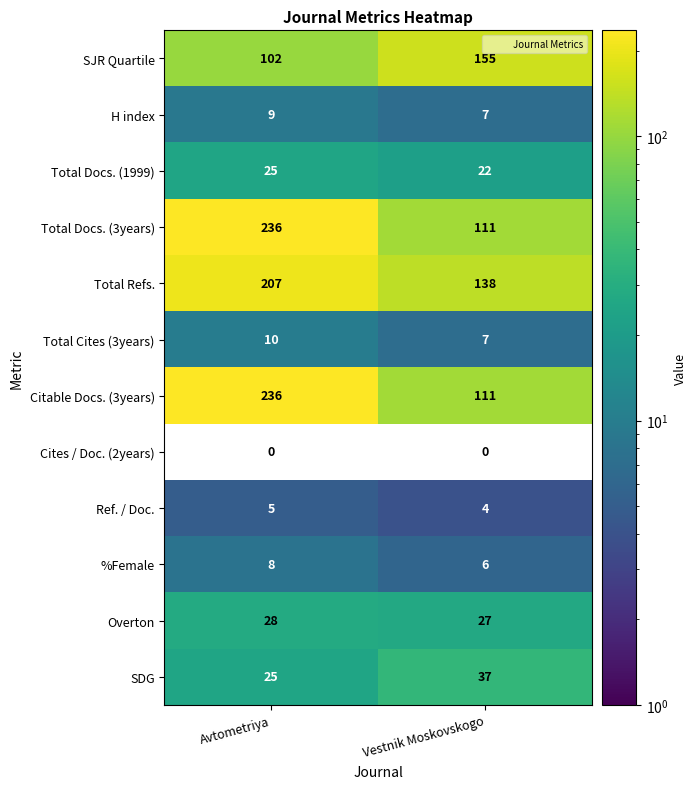

What is the difference between the maximum and minimum values in the SJR Quartile series?

53